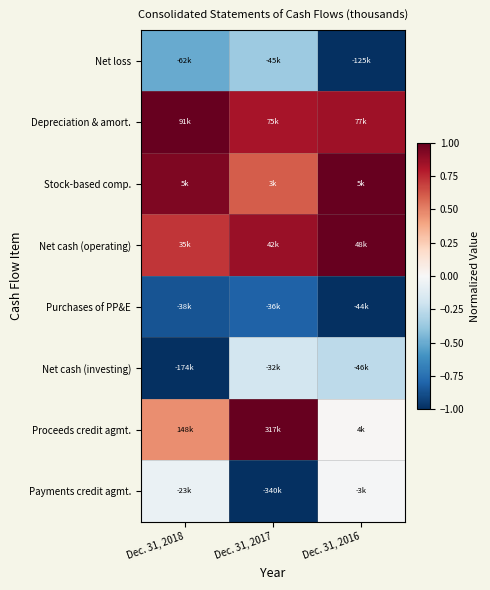

How many distinct data groups are displayed?

8